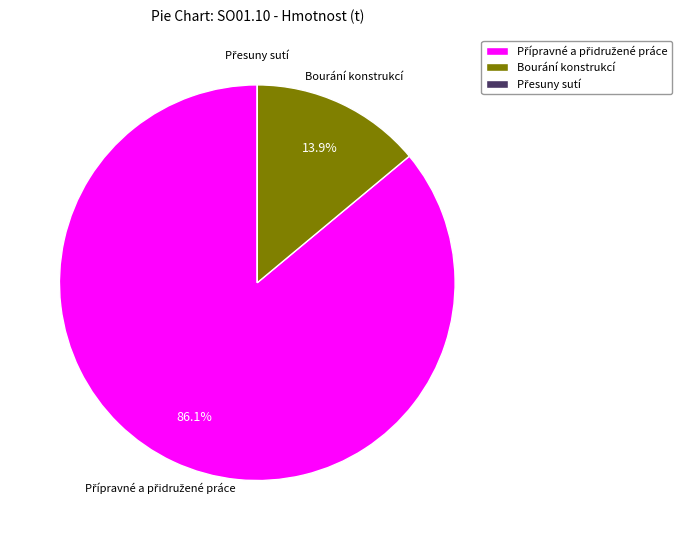

Does any single category account for the majority?

Yes